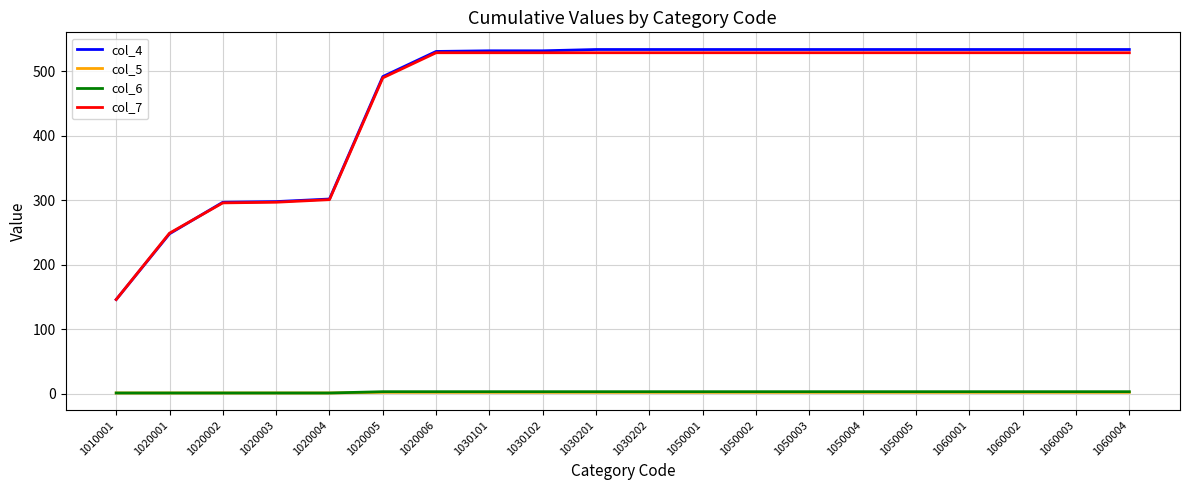

What is the greatest value displayed?

534